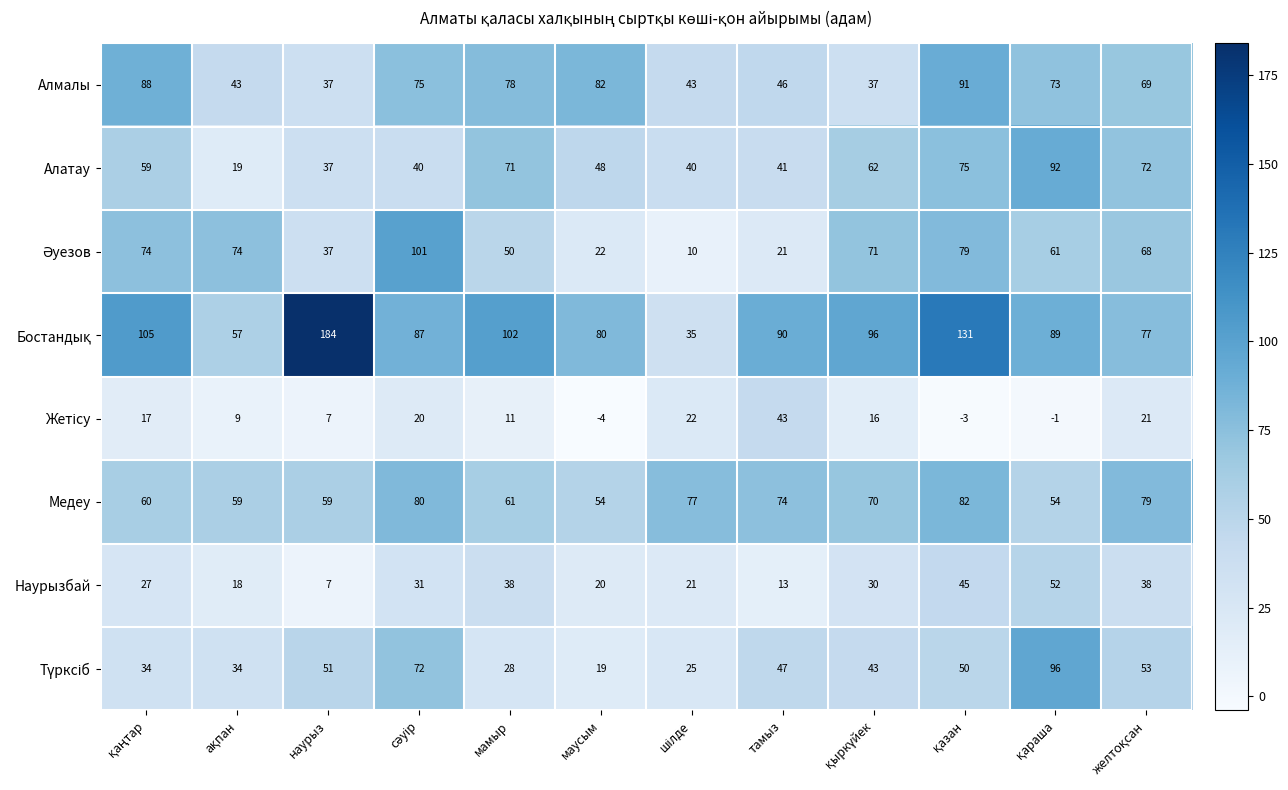

At how many categories does at least one series exceed 52?

12